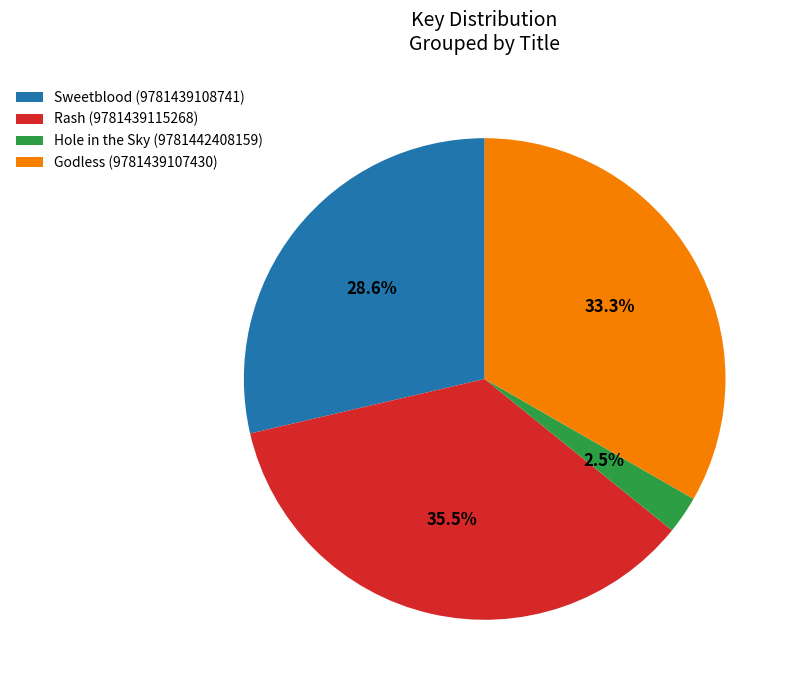

True or false: Rash (9781439115268) accounts for 25% of the total.

False